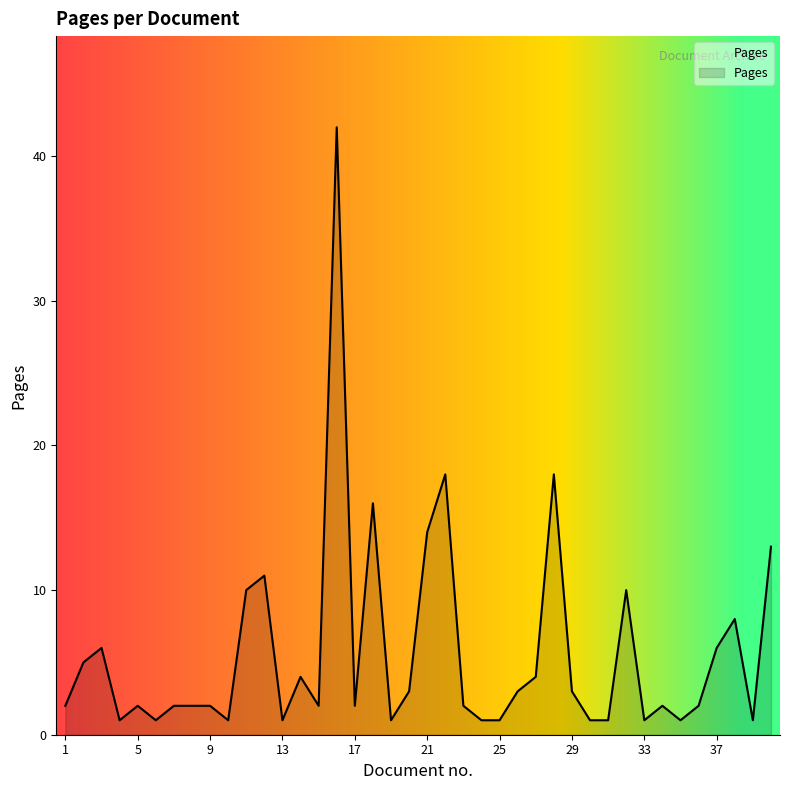

Does the chart have visible grid lines?

No